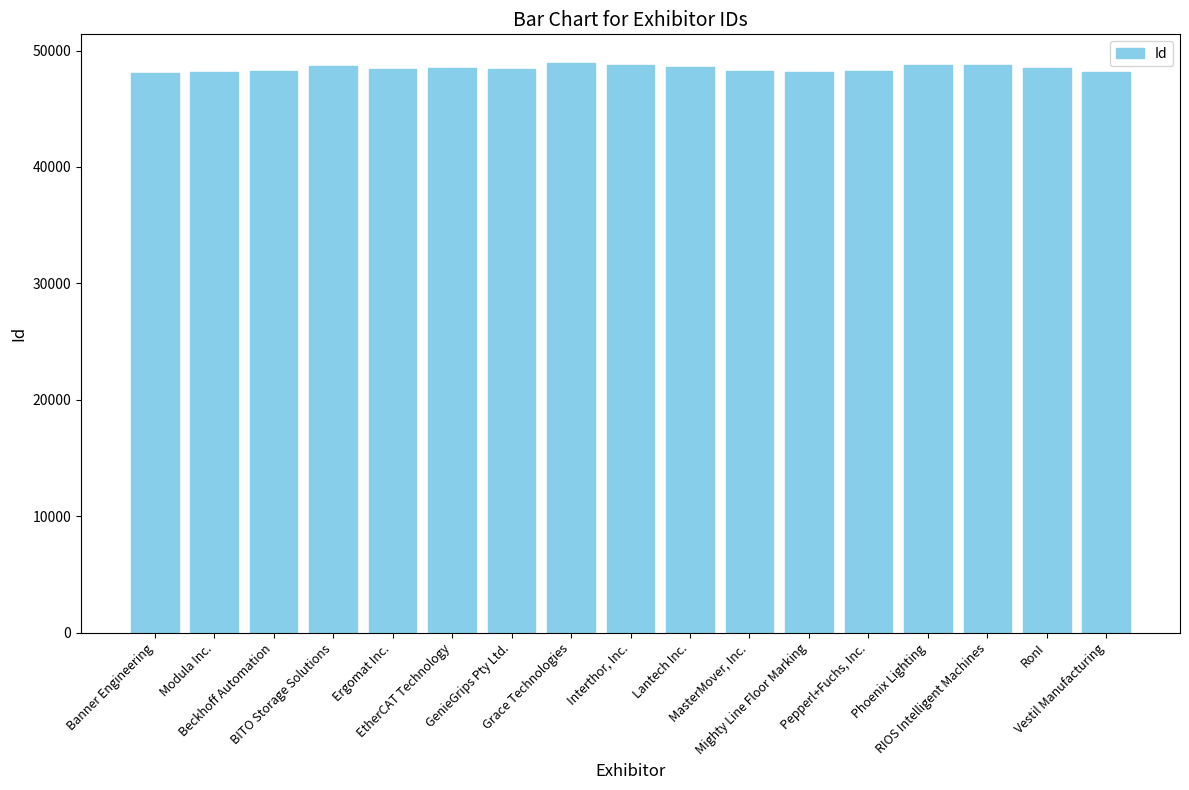

Rank the categories by value from highest to lowest.

Grace Technologies, Interthor, Inc., RIOS Intelligent Machines, Phoenix Lighting, BITO Storage Solutions, Lantech Inc., RonI, EtherCAT Technology, GenieGrips Pty Ltd., Ergomat Inc., MasterMover, Inc., Beckhoff Automation, Pepperl+Fuchs, Inc., Mighty Line Floor Marking, Vestil Manufacturing, Modula Inc., Banner Engineering